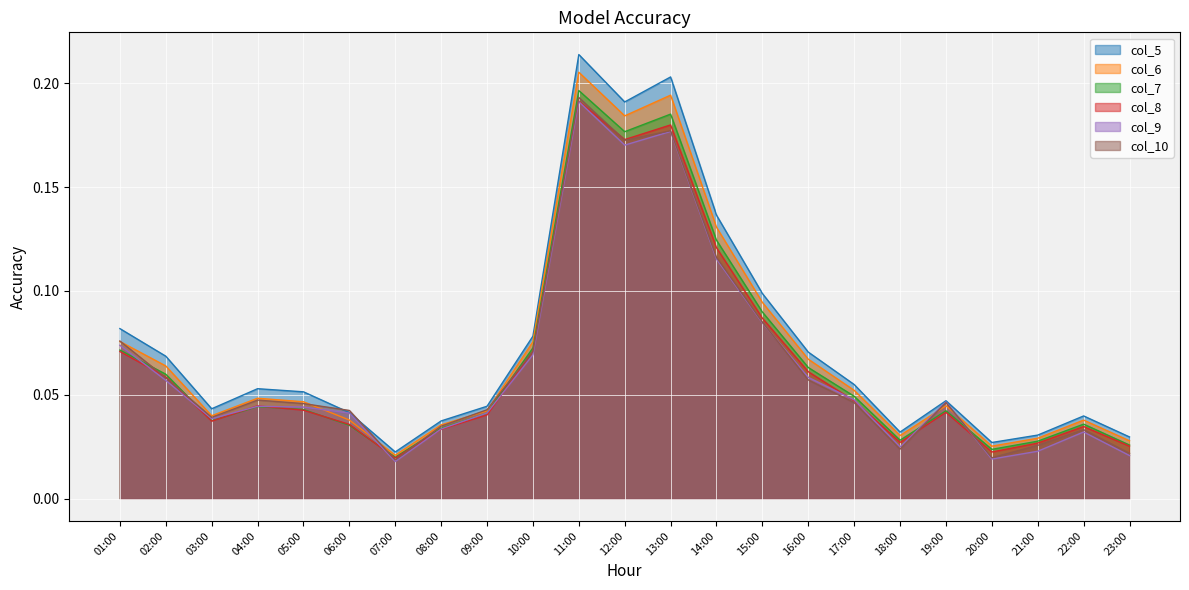

What is the total value across all series at 20:00?

0.1